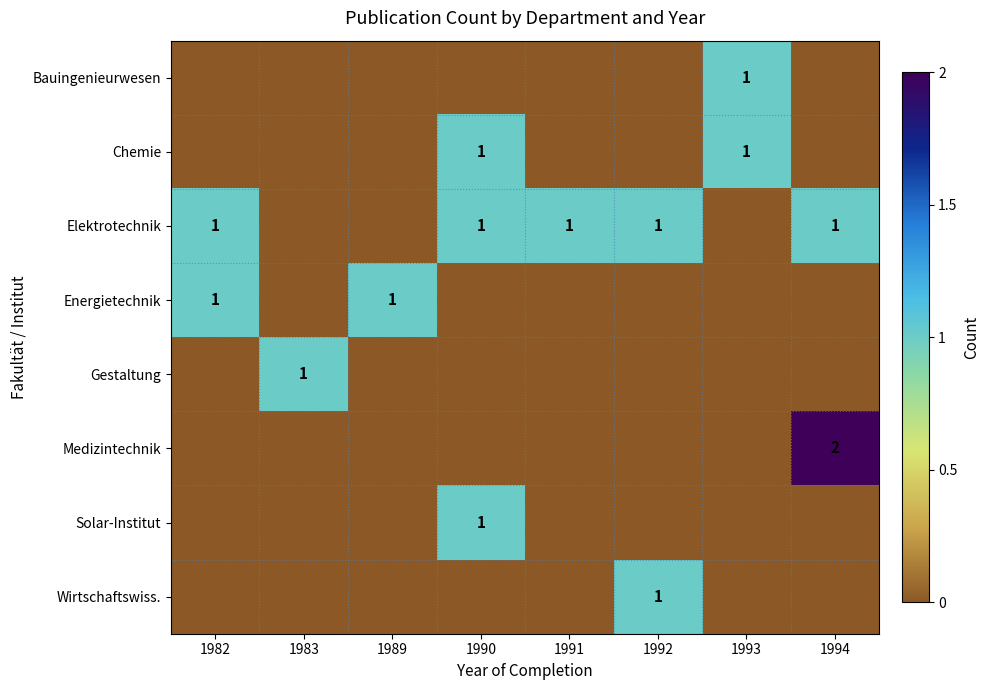

The value of Gestaltung at 1994 is 0. True or false?

True